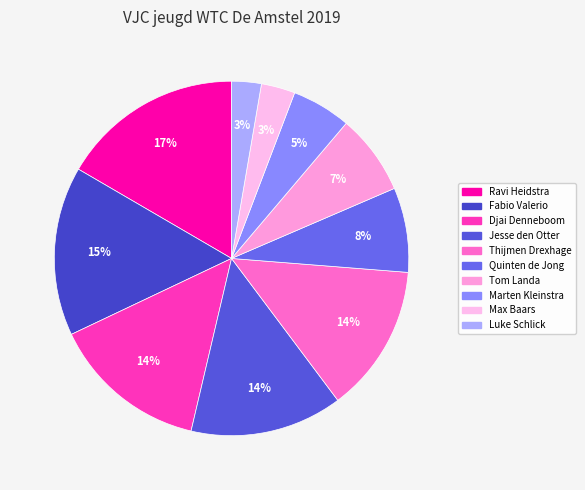

What portion of the pie excludes Tom Landa?

92.7%